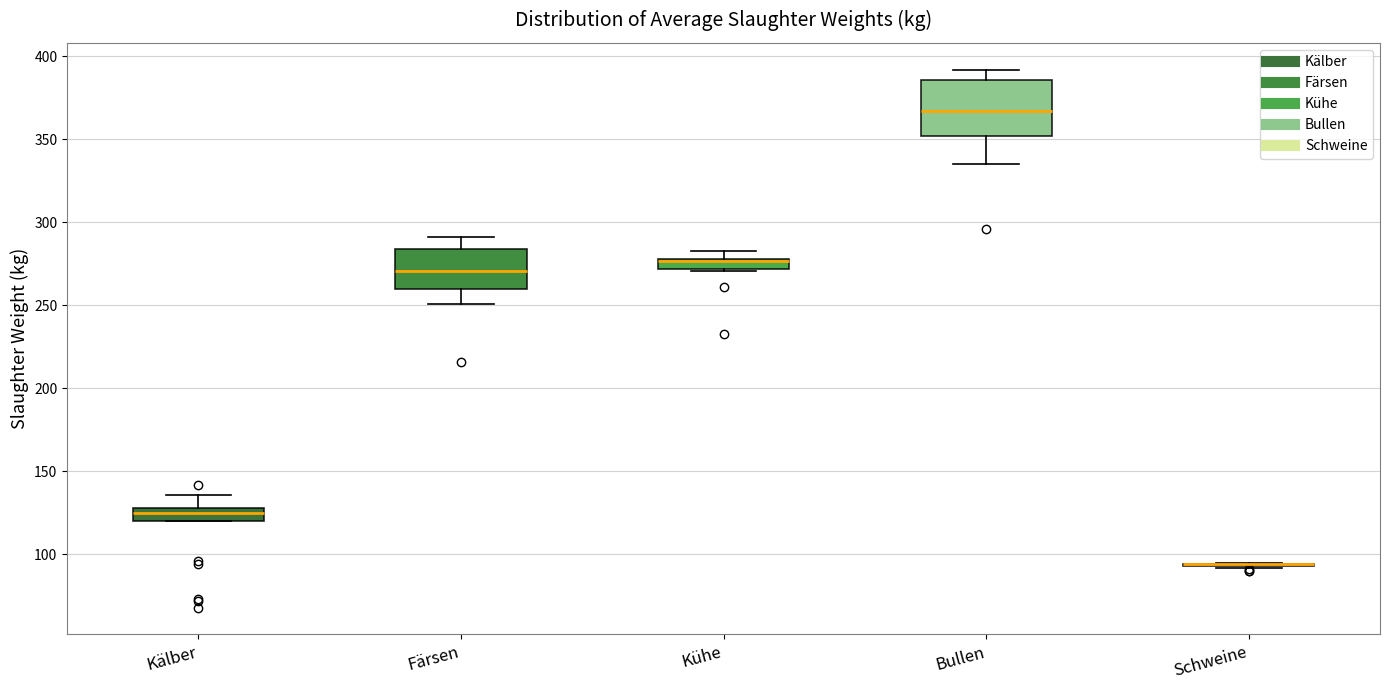

Where is the upper edge of the box for Kühe on the y-axis? The values are not printed on the chart, so give them approximately, as read against the axis.

280